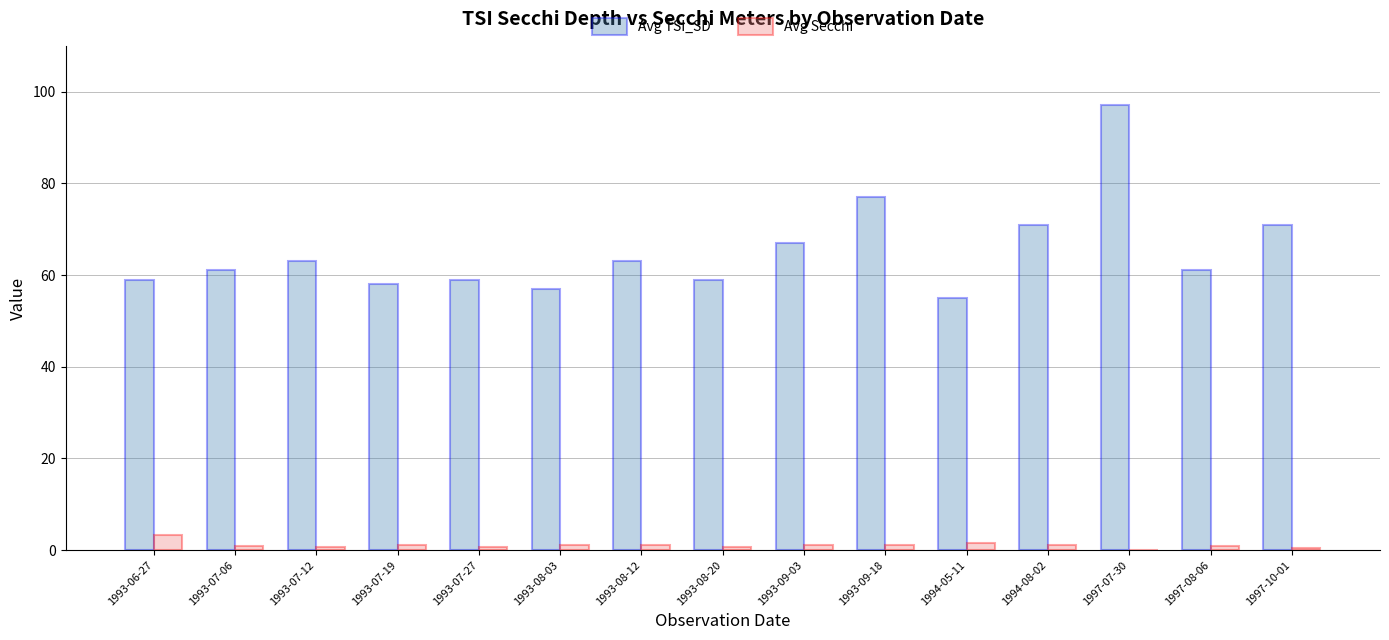

What is the sum of the Avg TSI_SD values at 1994-08-02 and 1993-07-06?

132.0